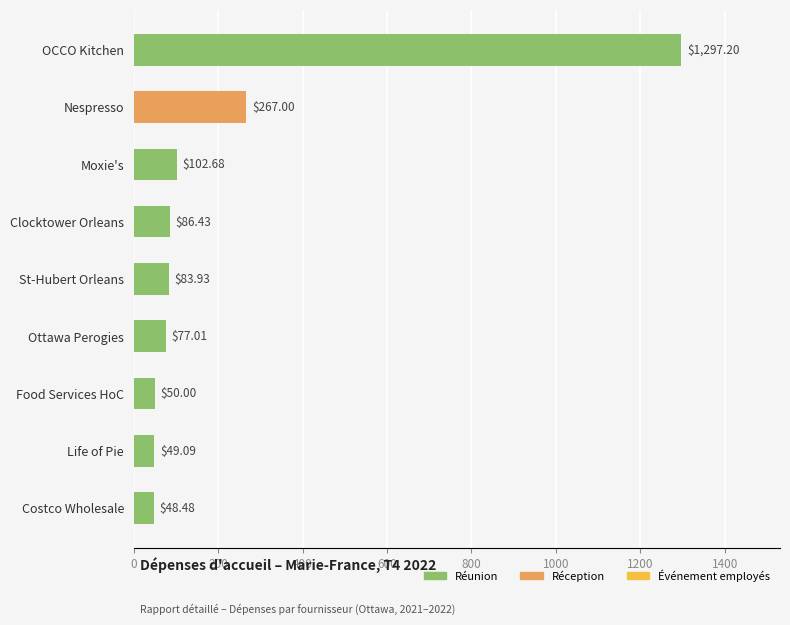

Are the bars horizontal?

Yes